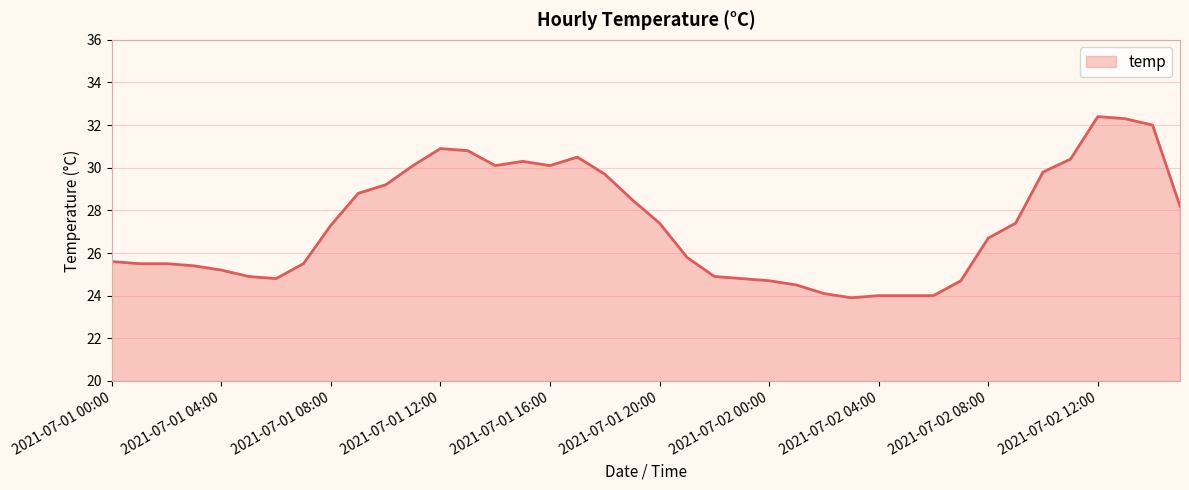

Reading right to left, list all the values displayed in this chart.

28.2	32.0	32.3	32.4	30.4	29.8	27.4	26.7	24.7	24.0	24.0	24.0	23.9	24.1	24.5	24.7	24.8	24.9	25.8	27.4	28.5	29.7	30.5	30.1	30.3	30.1	30.8	30.9	30.1	29.2	28.8	27.3	25.5	24.8	24.9	25.2	25.4	25.5	25.5	25.6